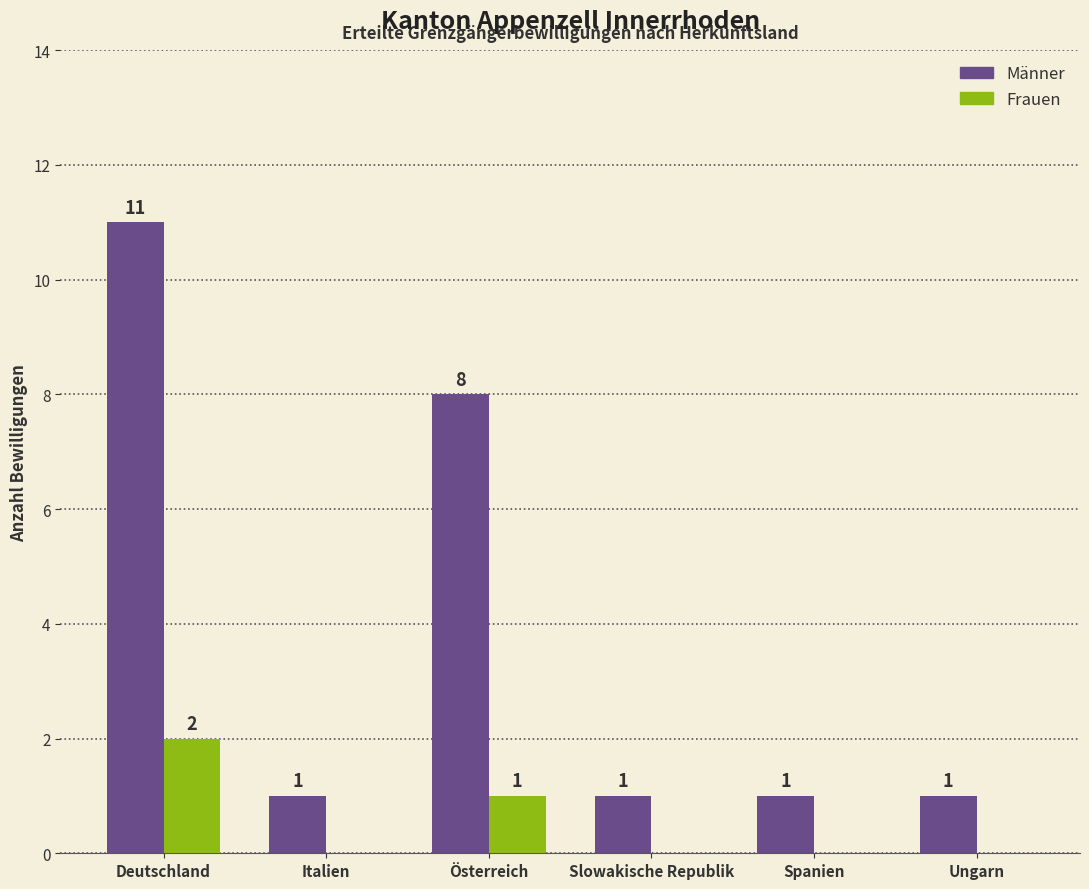

At which category does the chart reach its peak across all series?

Deutschland